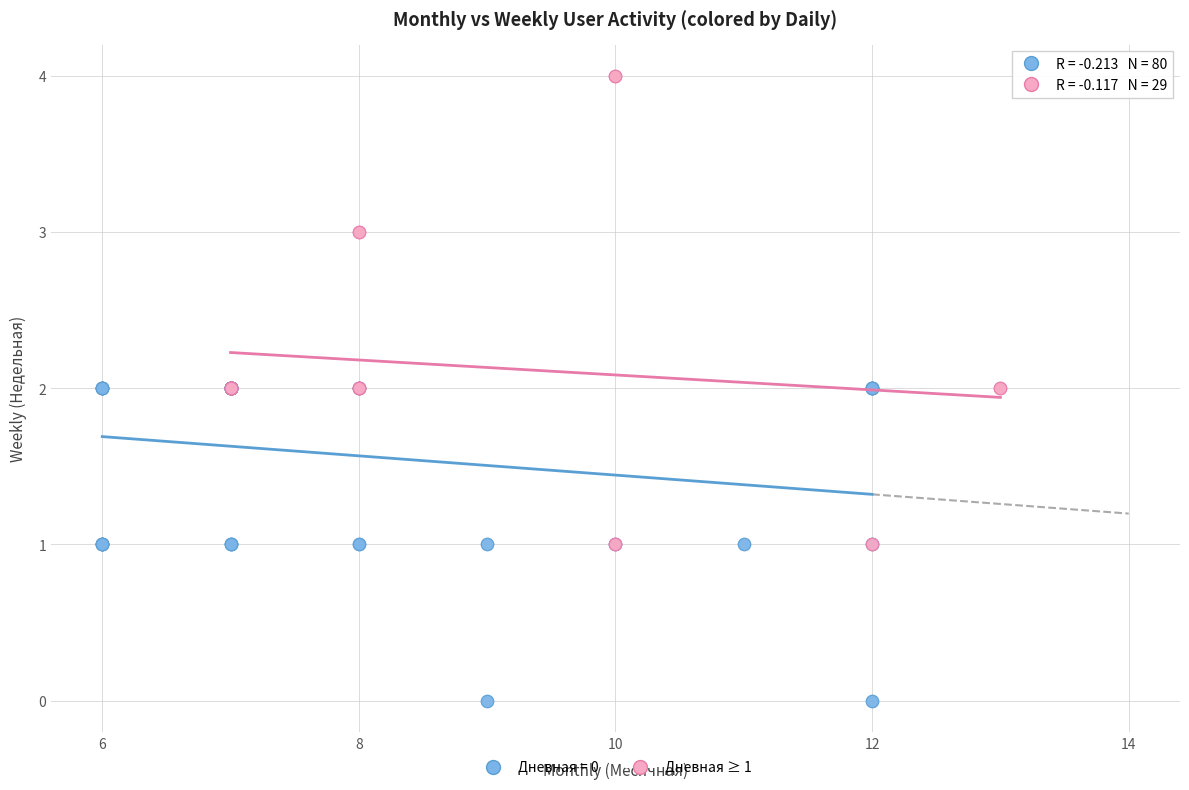

Which series has the widest spread of Y values?

Дневная ≥ 1